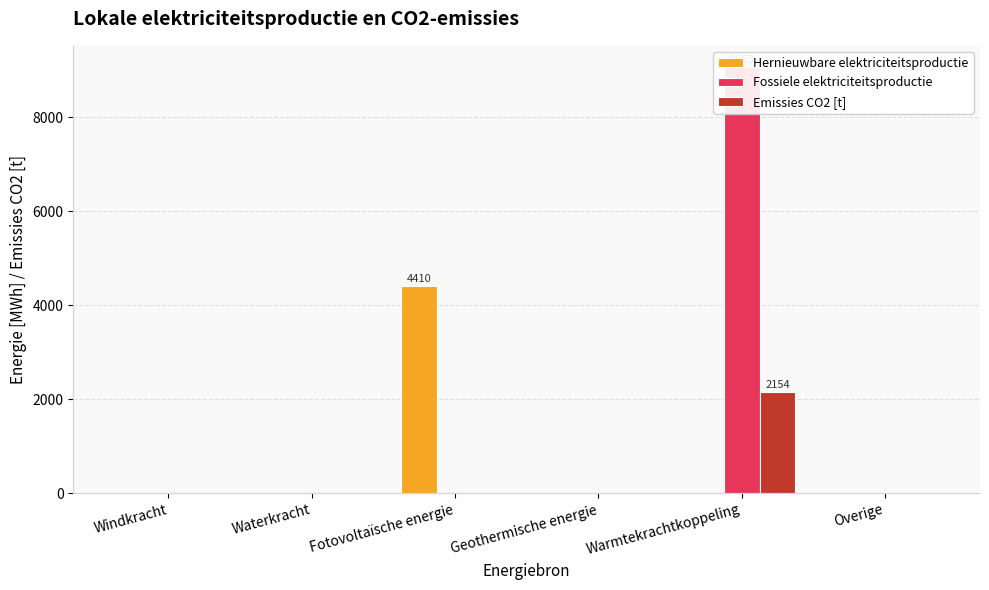

Which series has the largest total across all categories?

Fossiele elektriciteitsproductie